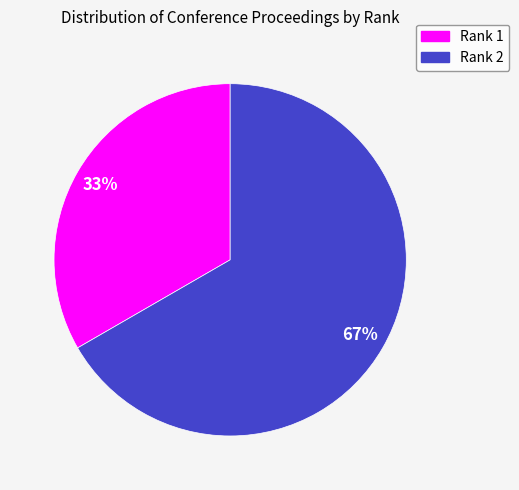

The Rank 1 slice represents 18% of the pie. True or false?

False